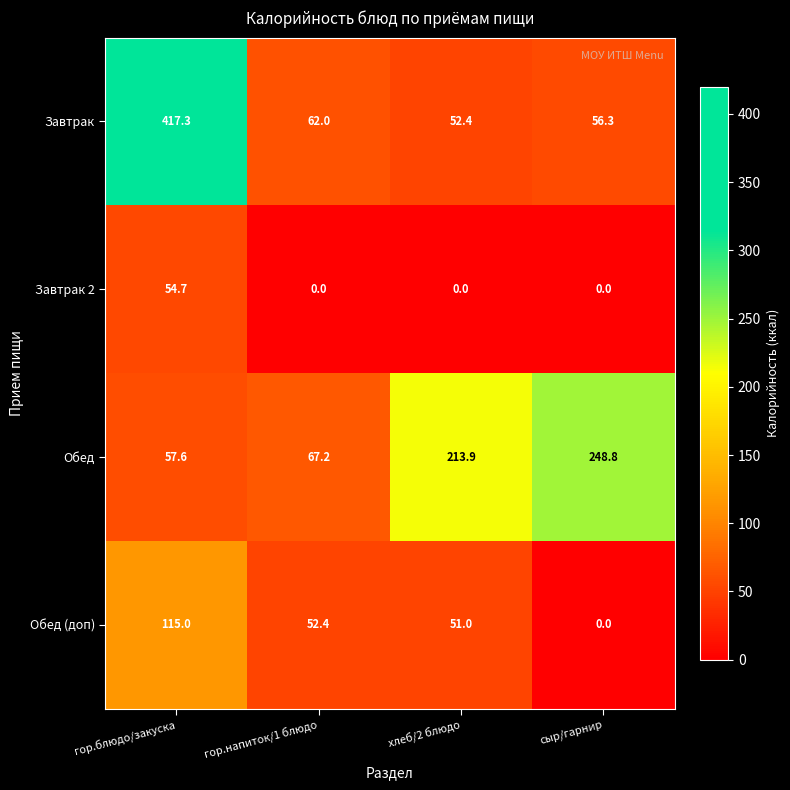

At how many categories does at least one series exceed 134?

3